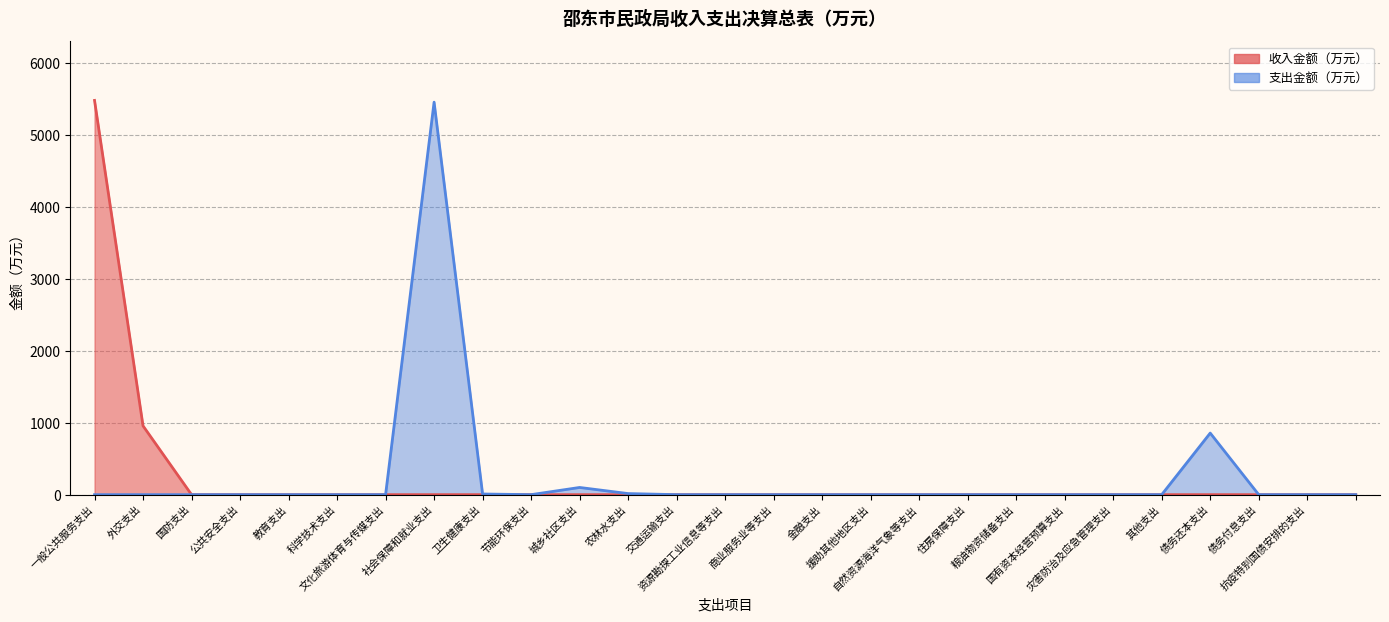

How many values are above zero?

5